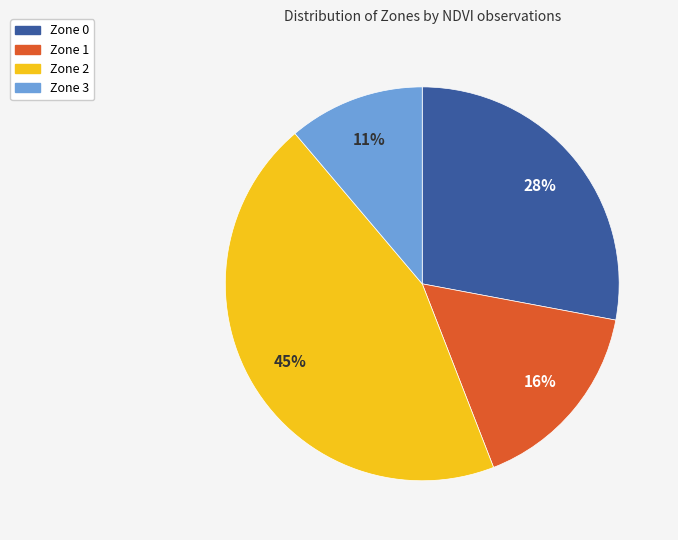

How many slices are in this pie chart?

4